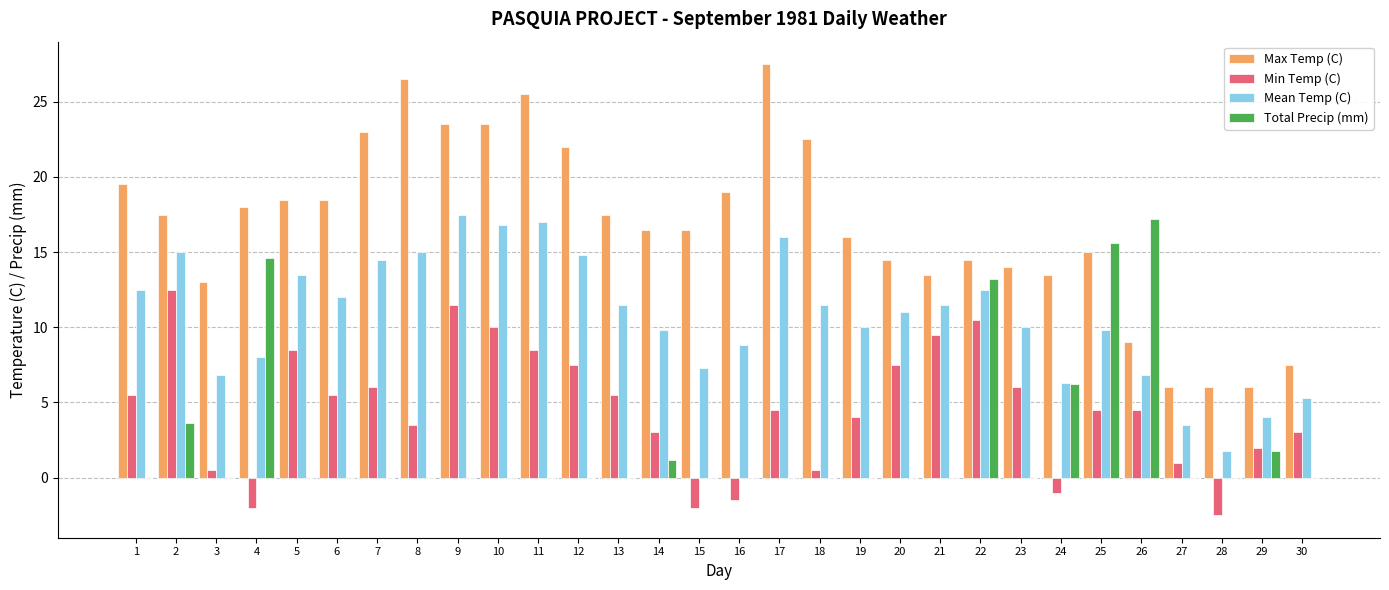

Reading left to right, transcribe all the data shown in this chart.

Max Temp (C): 19.5	17.5	13.0	18.0	18.5	18.5	23.0	26.5	23.5	23.5	25.5	22.0	17.5	16.5	16.5	19.0	27.5	22.5	16.0	14.5	13.5	14.5	14.0	13.5	15.0	9.0	6.0	6.0	6.0	7.5
Min Temp (C): 5.5	12.5	0.5	-2.0	8.5	5.5	6.0	3.5	11.5	10.0	8.5	7.5	5.5	3.0	-2.0	-1.5	4.5	0.5	4.0	7.5	9.5	10.5	6.0	-1.0	4.5	4.5	1.0	-2.5	2.0	3.0
Mean Temp (C): 12.5	15.0	6.8	8.0	13.5	12.0	14.5	15.0	17.5	16.8	17.0	14.8	11.5	9.8	7.3	8.8	16.0	11.5	10.0	11.0	11.5	12.5	10.0	6.3	9.8	6.8	3.5	1.8	4.0	5.3
Total Precip (mm): 0.0	3.6	0.0	14.6	0.0	0.0	0.0	0.0	0.0	0.0	0.0	0.0	0.0	1.2	0.0	0.0	0.0	0.0	0.0	0.0	0.0	13.2	0.0	6.2	15.6	17.2	0.0	0.0	1.8	0.0